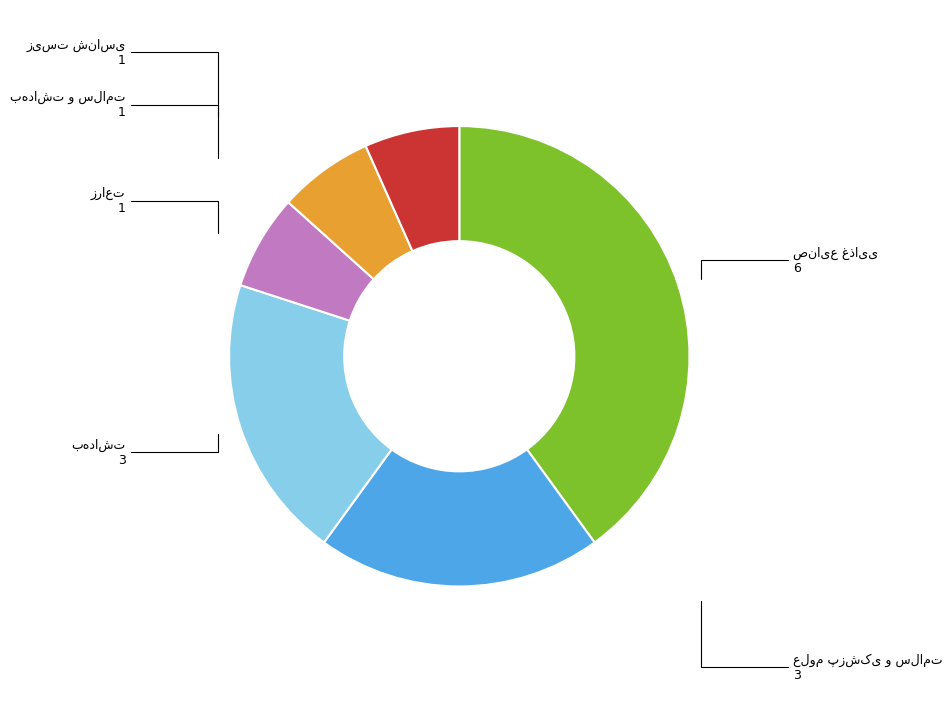

Does any single category account for the majority?

No